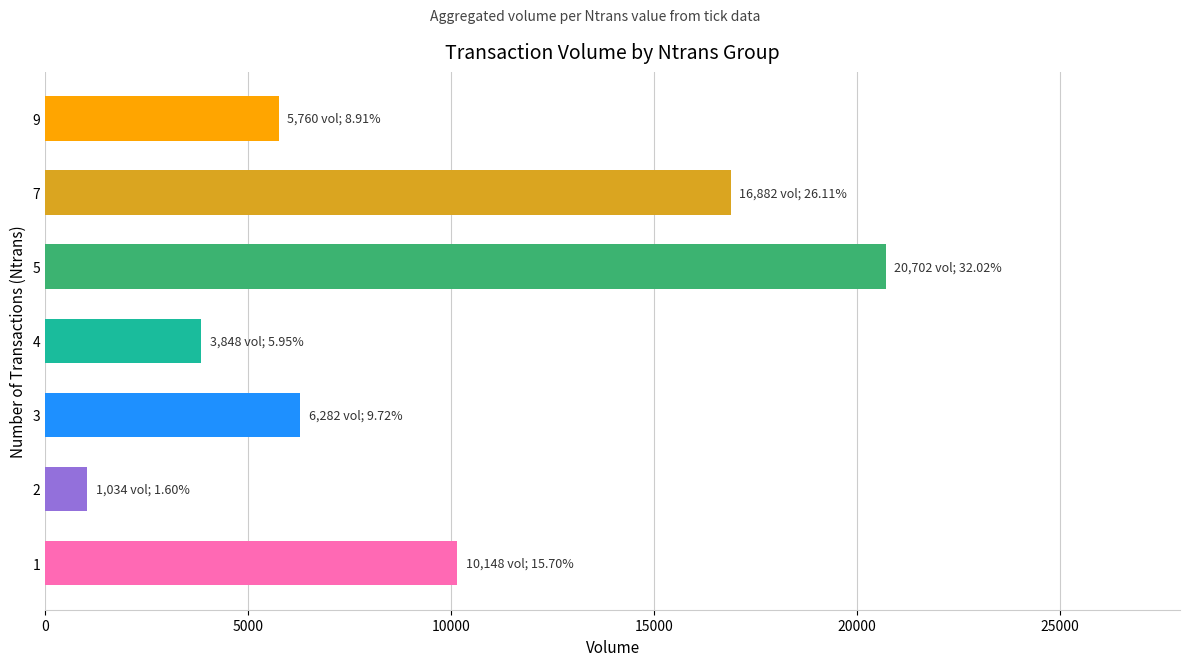

Reading bottom to top, list all the values displayed in this chart.

1=10148	2=1034	3=6282	4=3848	5=20702	7=16882	9=5760